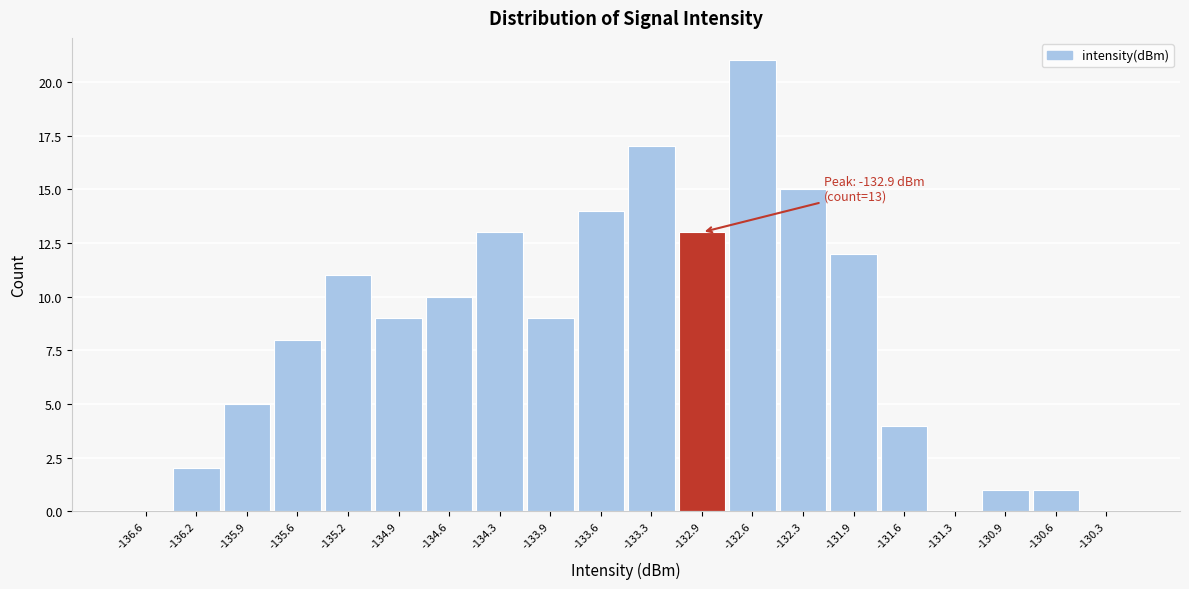

Which range on the x-axis has the tallest bar?

-132.75 to -132.45